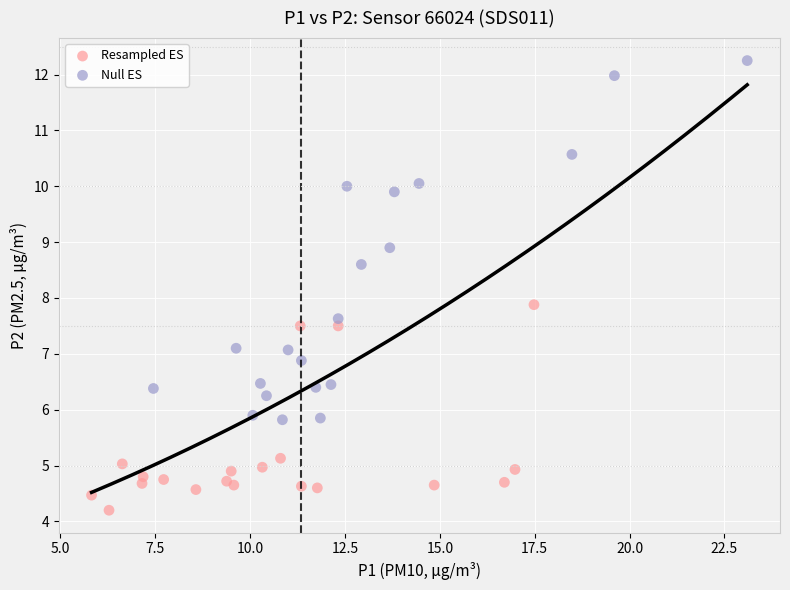

Which series contains the highest Y value?

Null ES